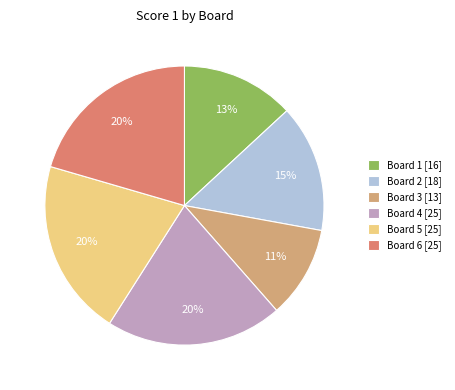

What is the ratio of the value at Board 6 [25] to the value at Board 4 [25]?

1.0